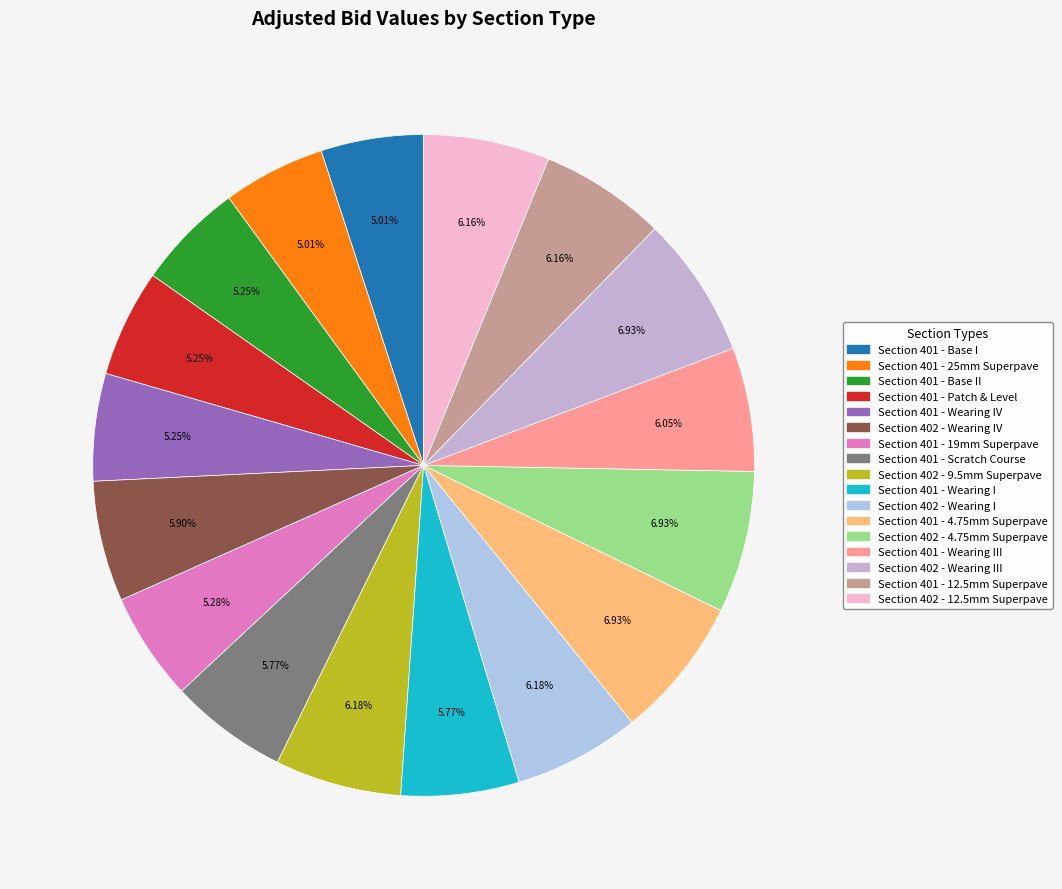

How many segments does this pie chart have?

17